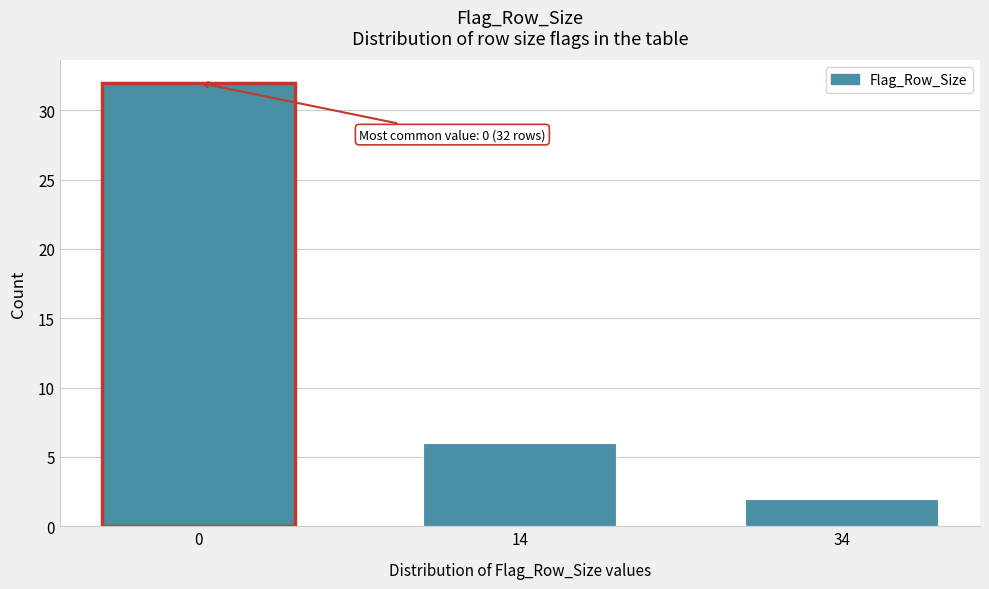

Reading left to right, what are all the values shown in this chart?

32	6	2